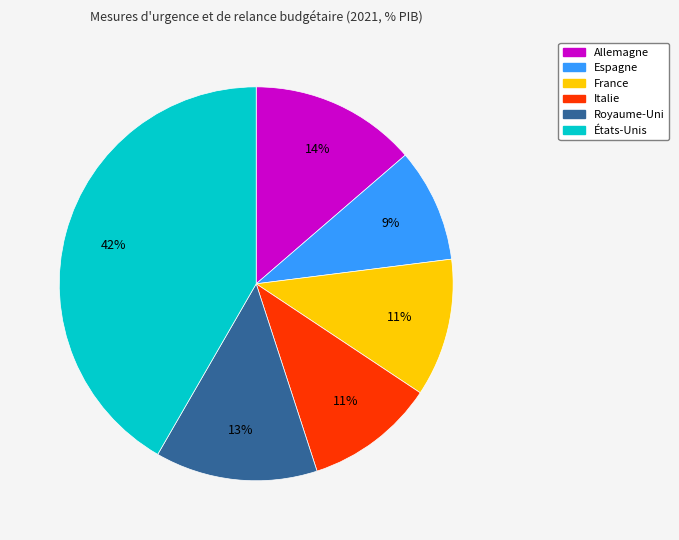

True or false: Allemagne accounts for 14% of the total.

True